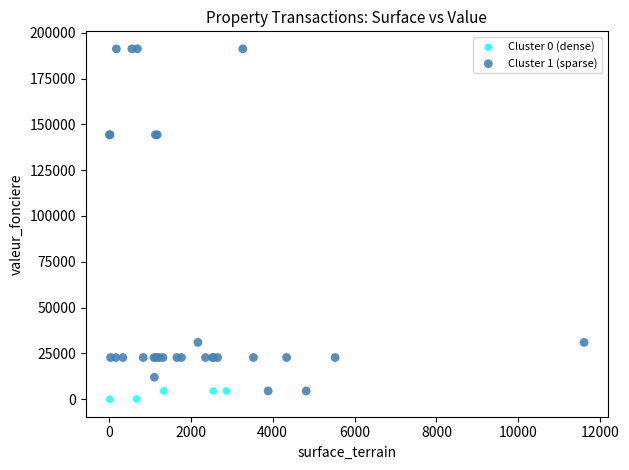

Which series has the widest spread of Y values?

Cluster 1 (sparse)